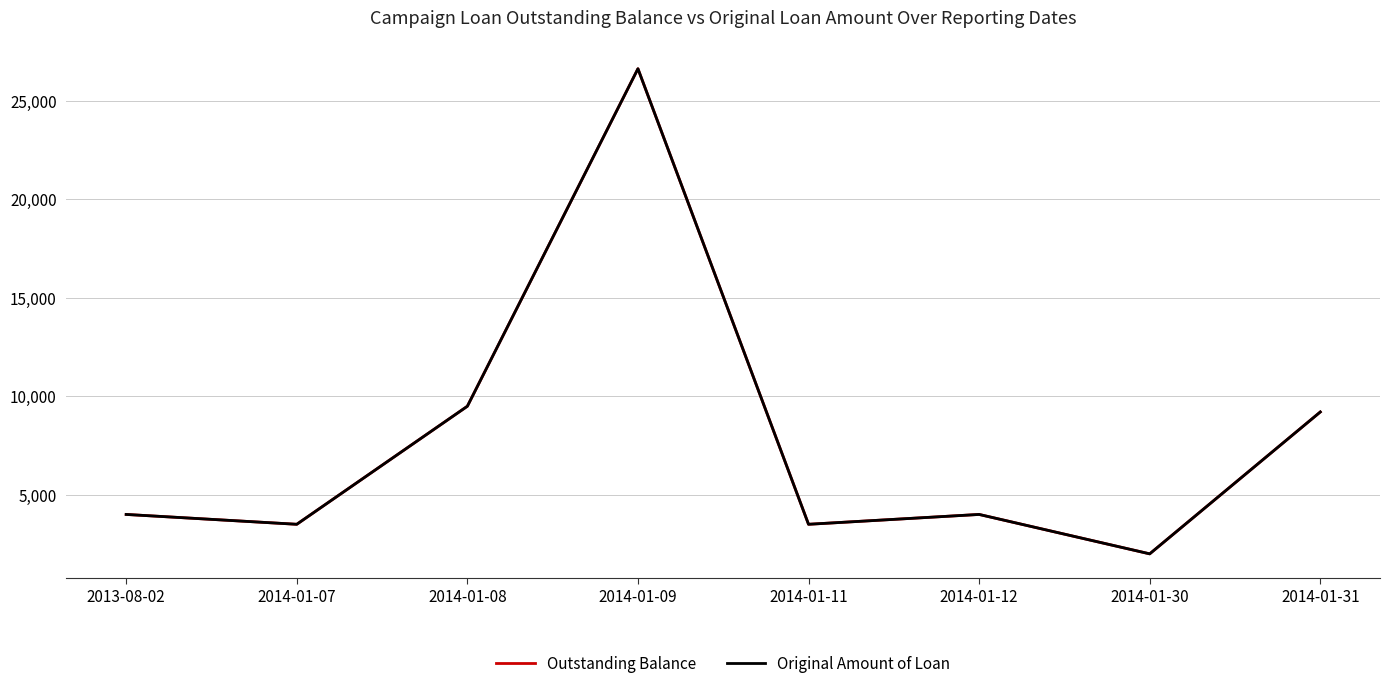

How many lines are shown in the chart?

2